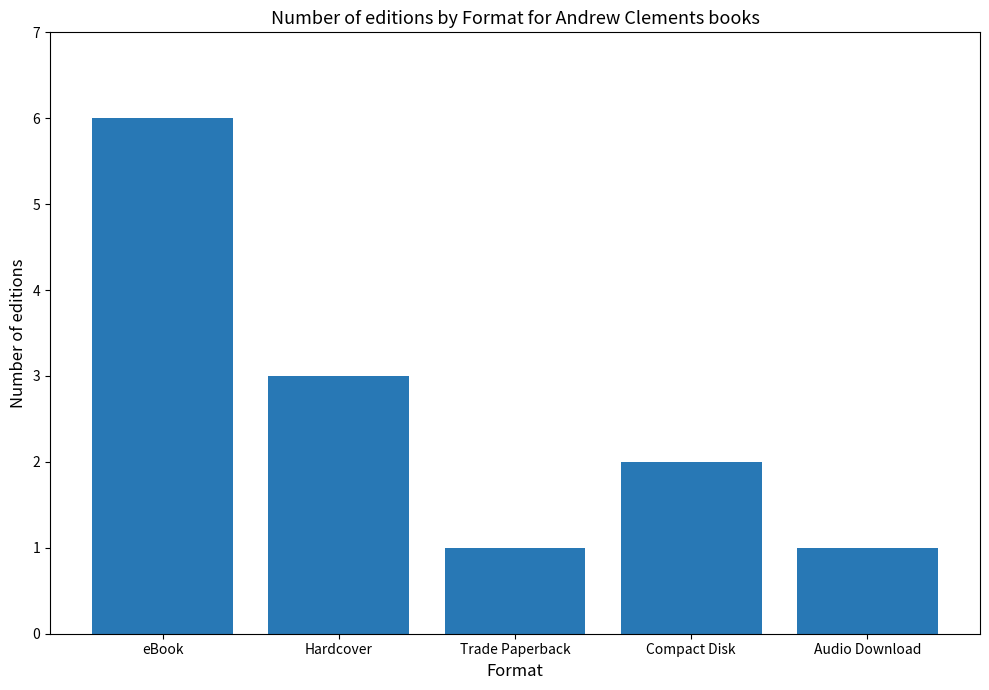

What value does the data have at Hardcover?

3